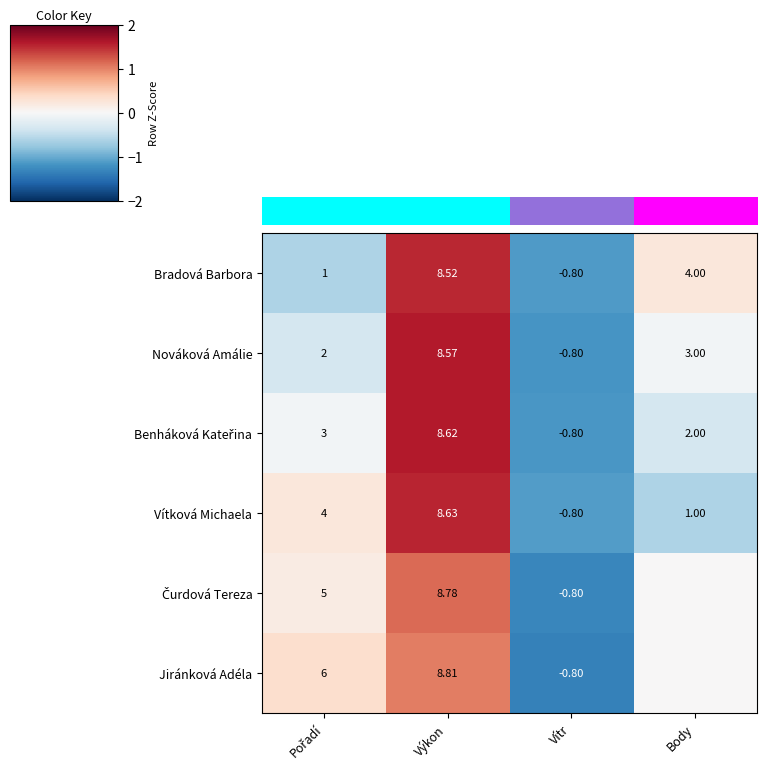

Is the value of Nováková Amálie at Vítr greater than the value of Bradová Barbora at Výkon?

No